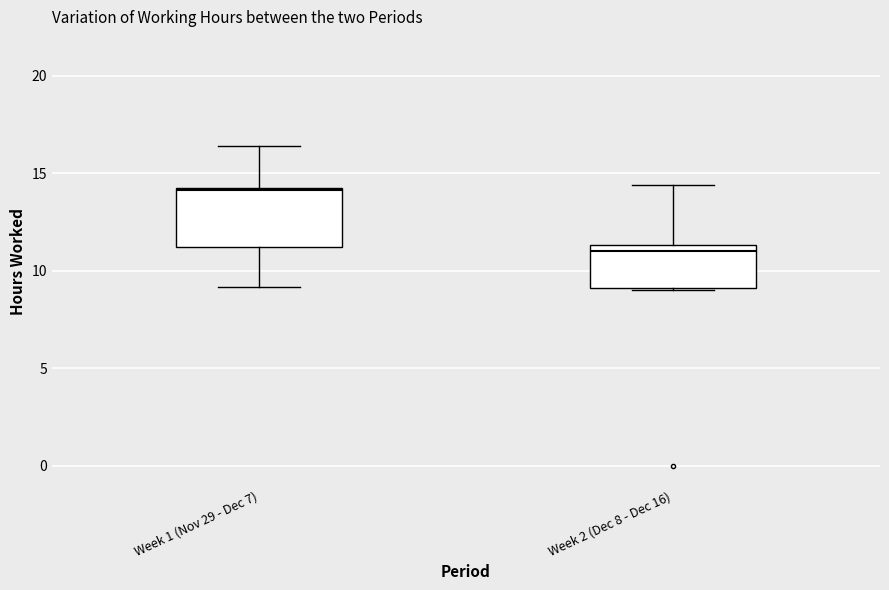

Where does the median line of the box for Week 1 (Nov 29 - Dec 7) sit on the y-axis? The values are not printed on the chart, so give them approximately, as read against the axis.

14.0